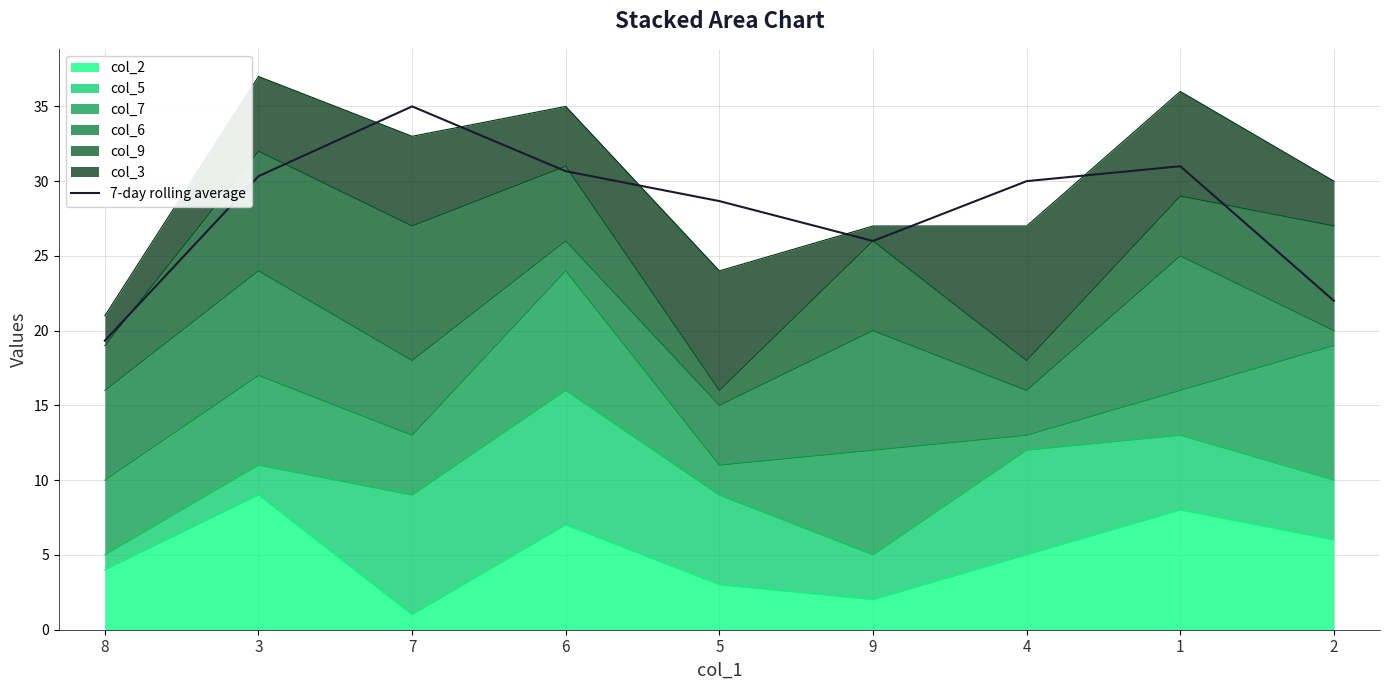

At which category does the data reach its first local valley?

9